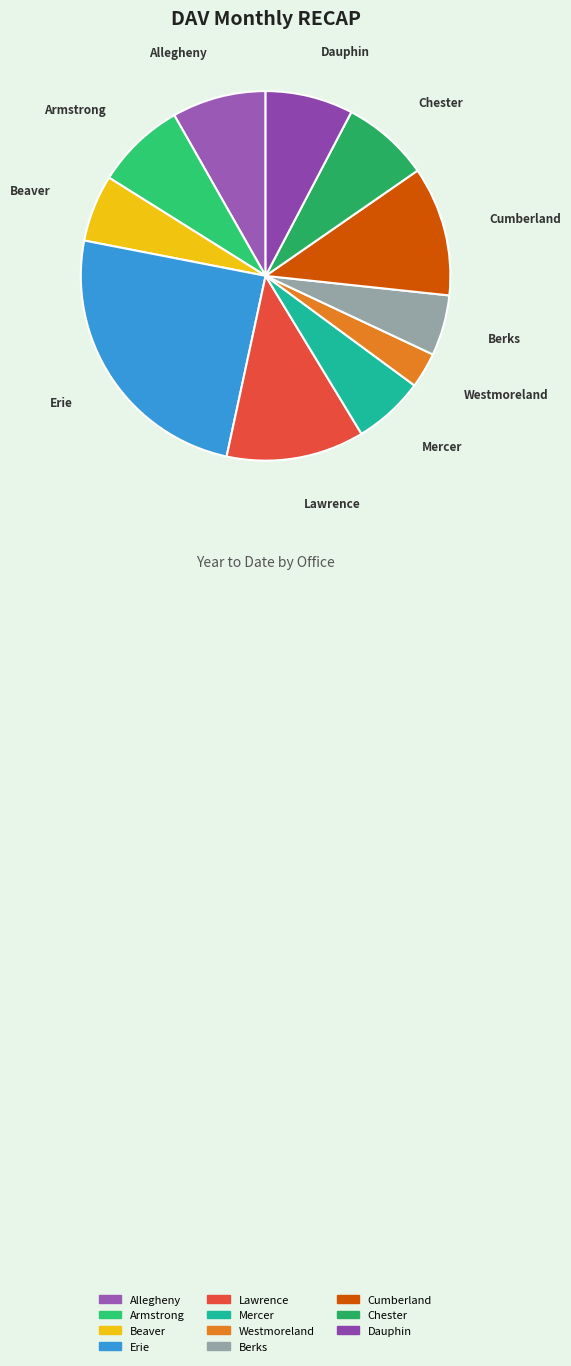

Is it true that Berks is 5% of the pie?

True